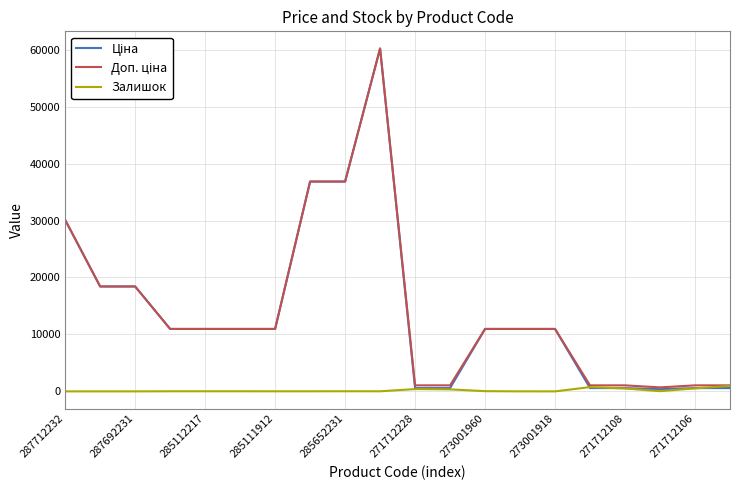

What is the greatest value displayed?

60205.6